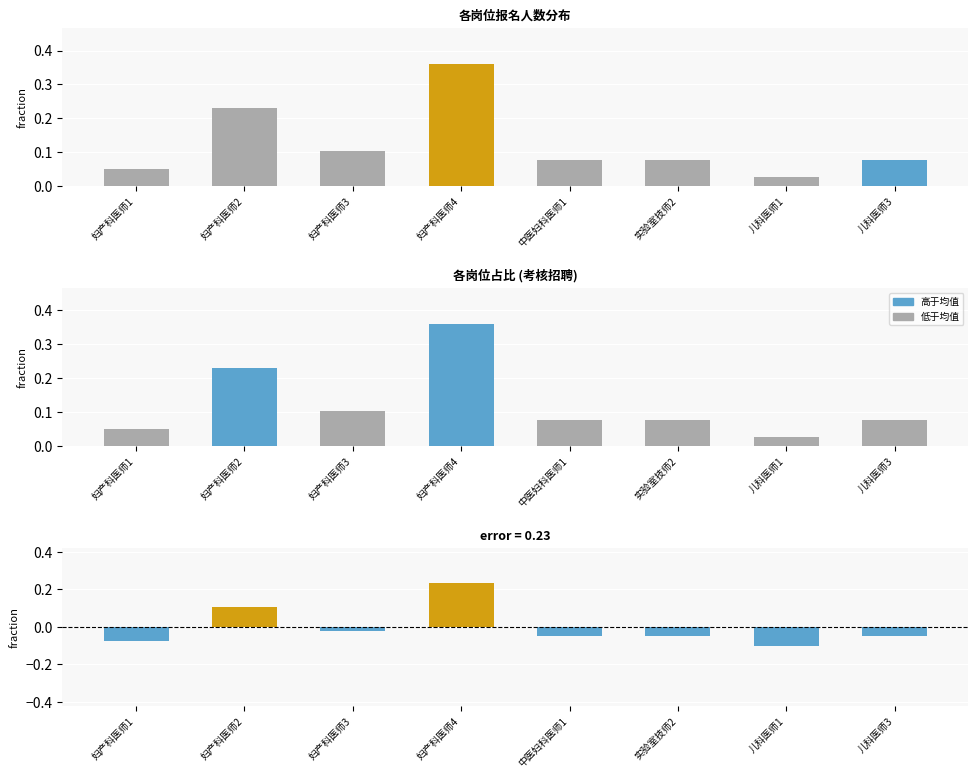

What is the difference between the highest and lowest values at 妇产科医师4?

0.1